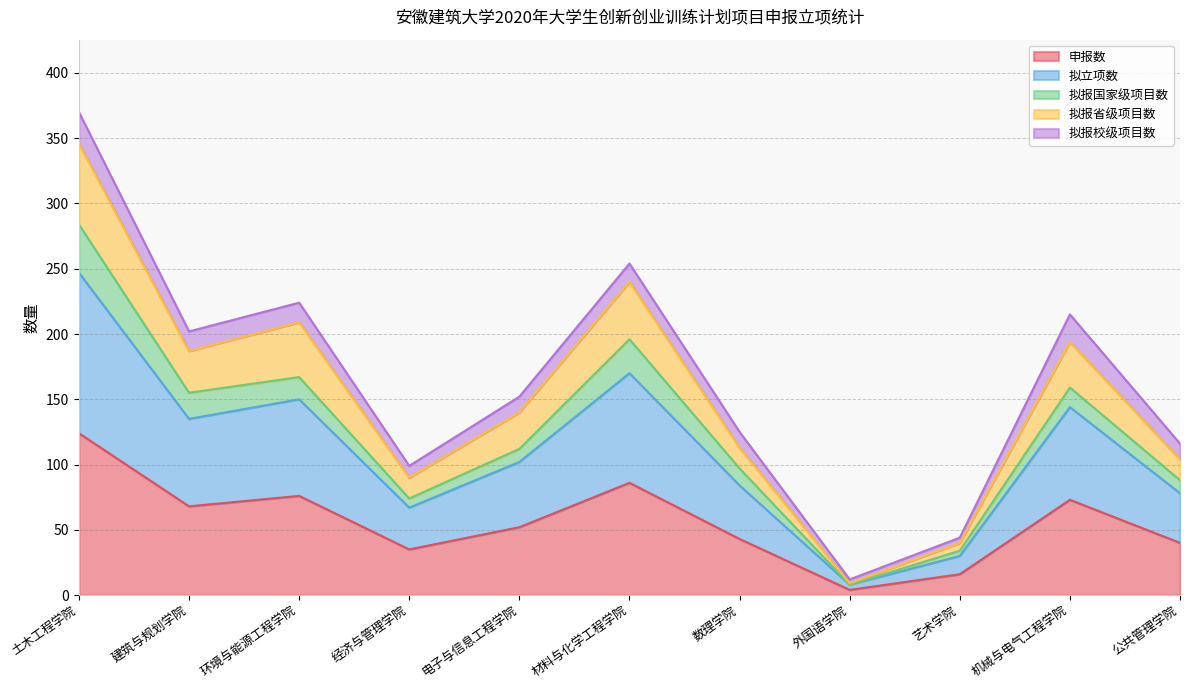

The 拟立项数 series shows 69 at 公共管理学院. True or false?

False